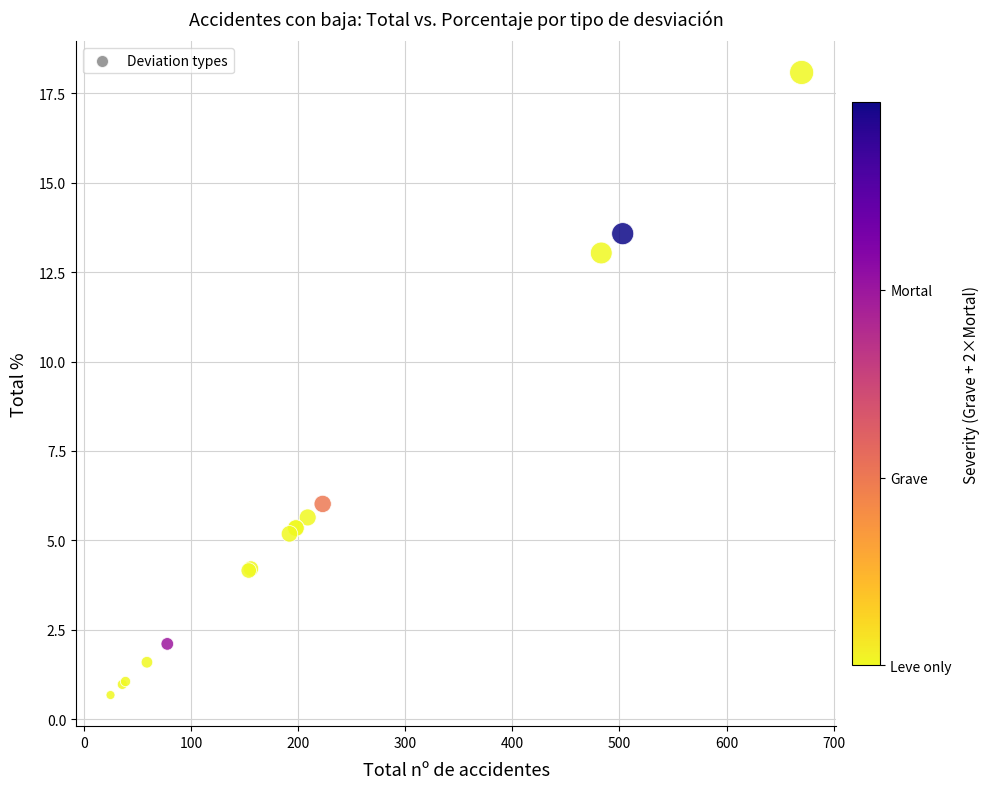

What Y value in the scatter plot is closest to 9?

6.0